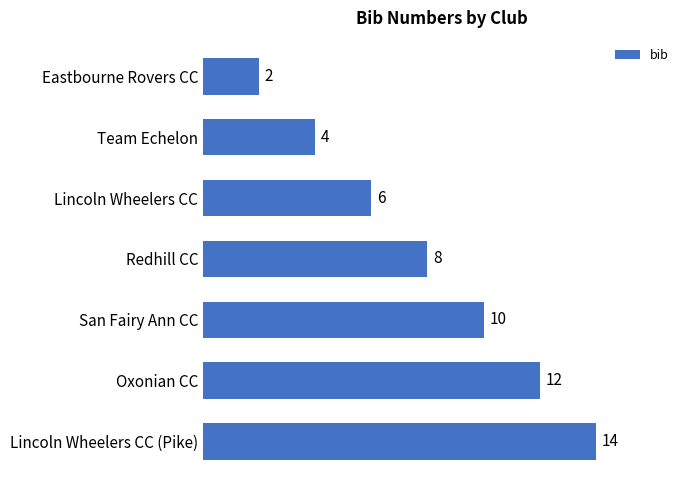

What is the ratio of the value at Oxonian CC to the value at Redhill CC?

1.5